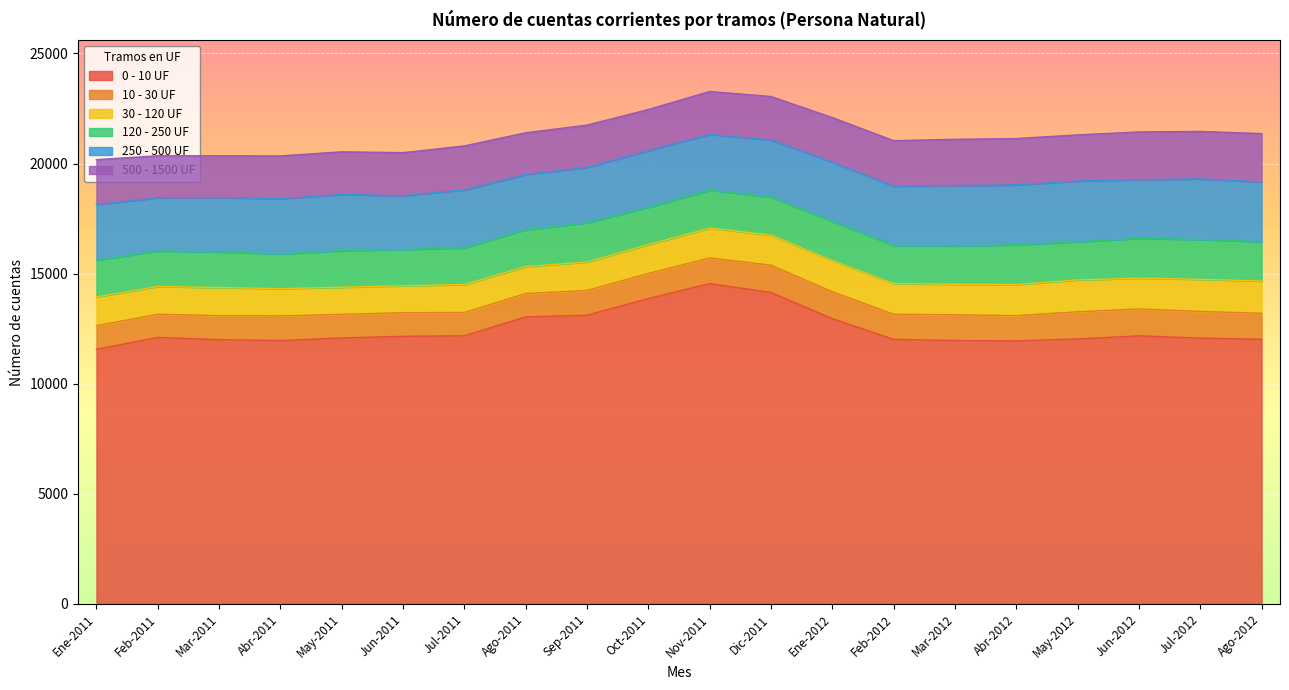

At how many categories does at least one series exceed 13429?

3